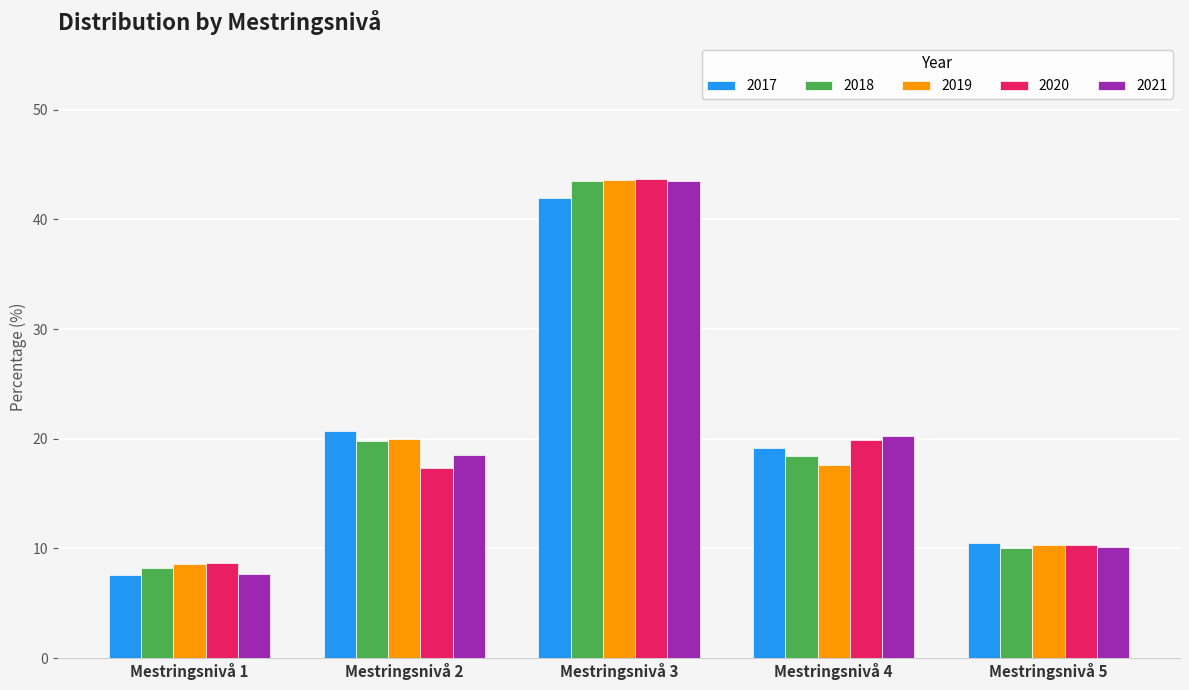

Where is 2021 nearest to the value 25?

Mestringsnivå 4